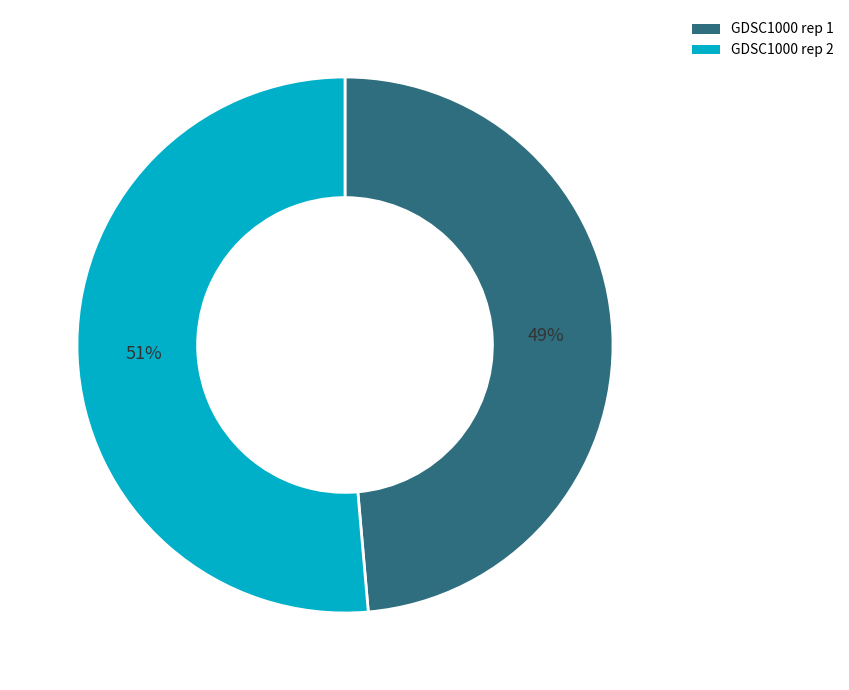

To the nearest percent, what is the average slice percentage?

50%